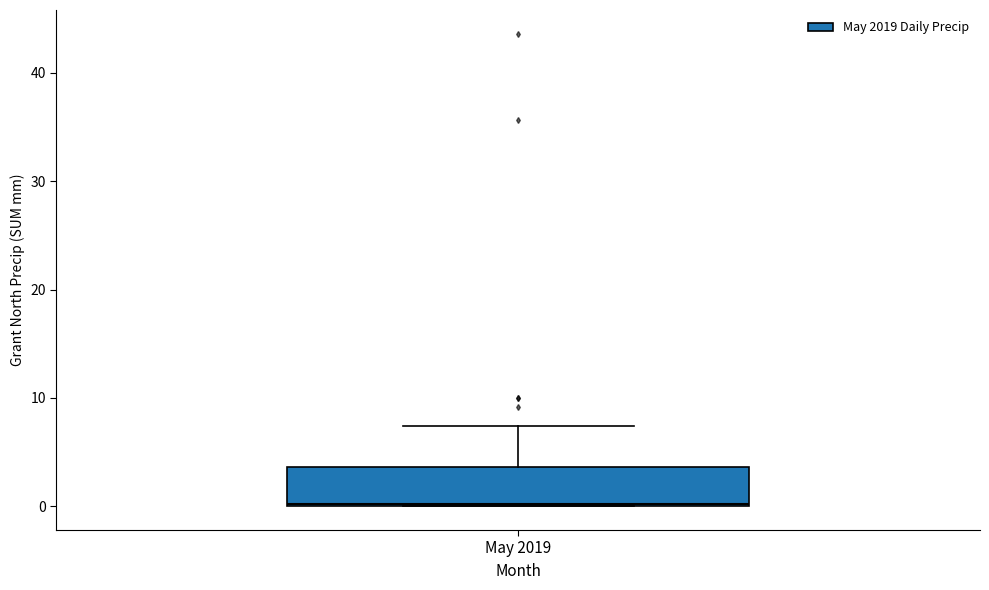

Read this box plot against the y-axis: the position of the median line, the range covered by the box, and the ends of both whiskers. The values are not printed on the chart, so give them approximately, as read against the axis.

median 0, box 0 to 4, whiskers 0 to 7